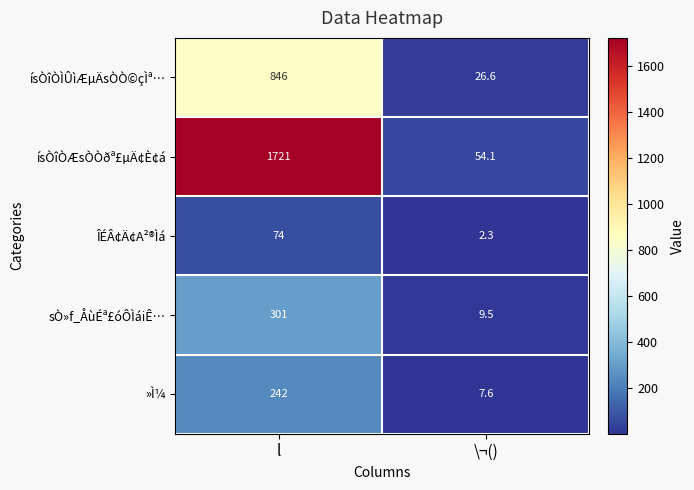

At which category is the sum across all series the highest?

l